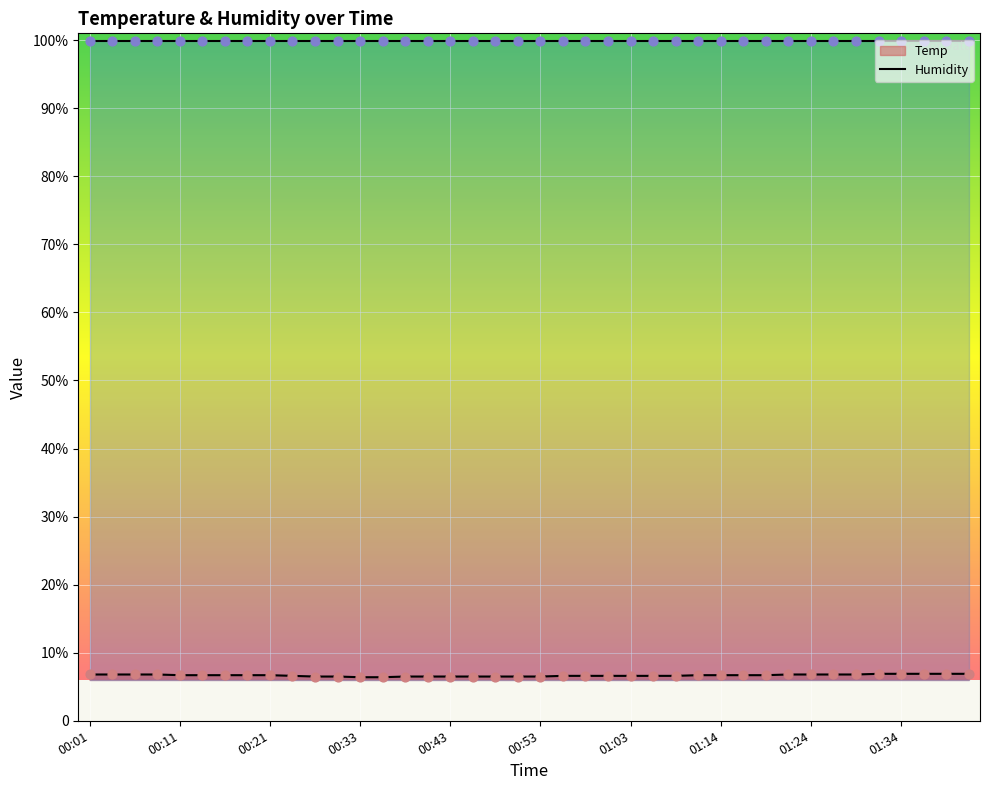

What is the ratio of the value at 01:37 to the value at 00:58?

1.0